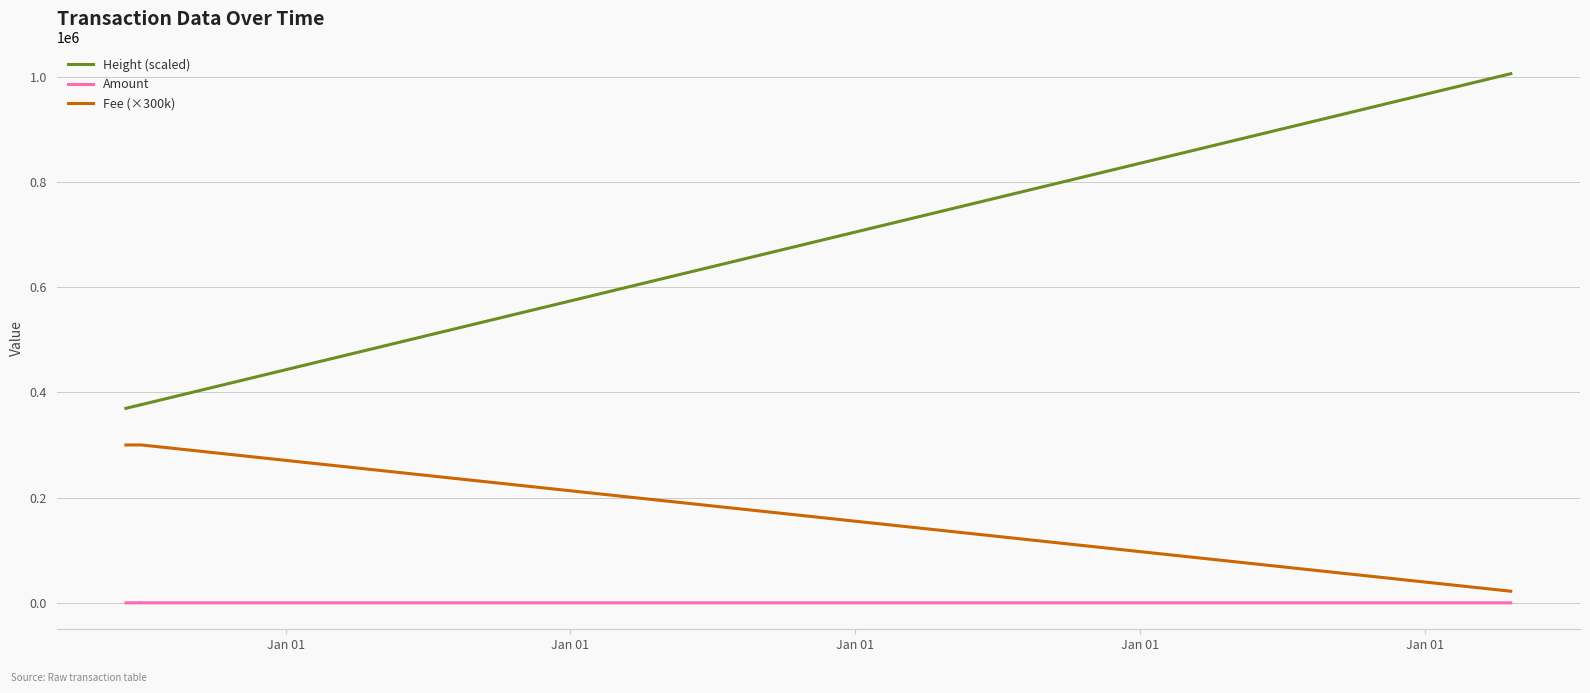

List the series in order of their peak value, highest first.

Height (scaled), Fee (×300k), Amount